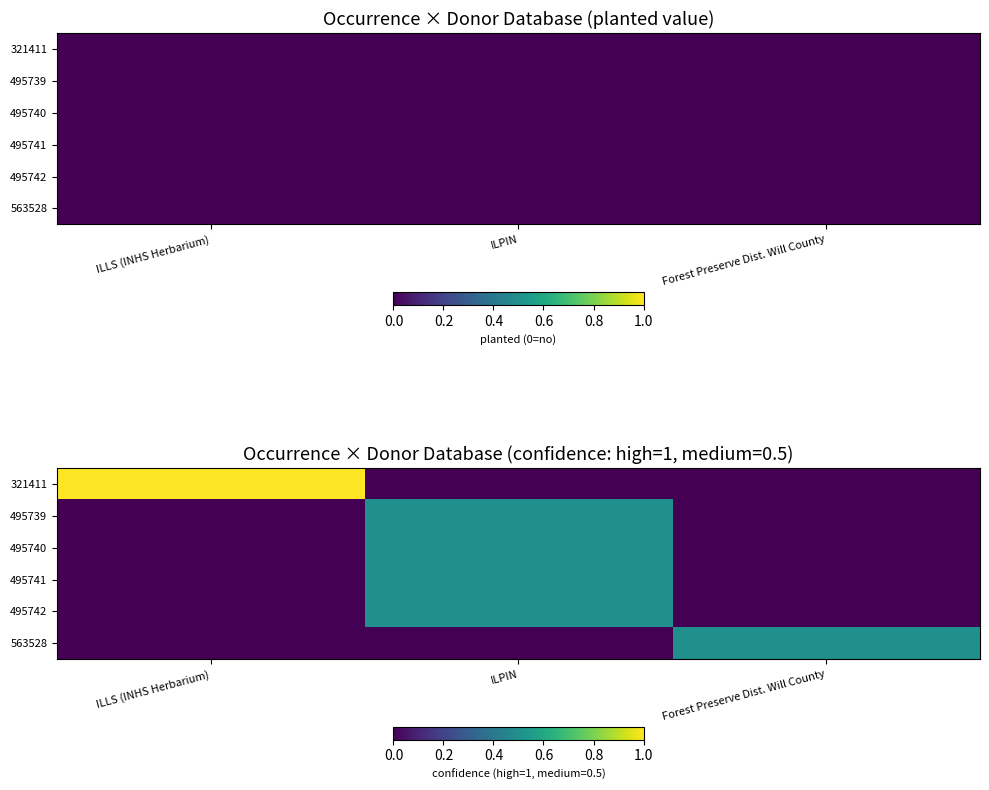

What is the average value of the 495739 series?

0.2